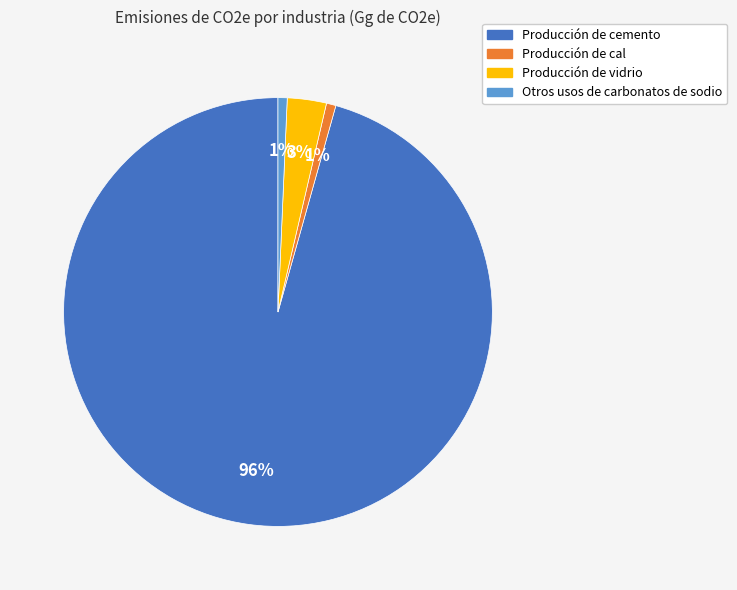

Combined, do Producción de vidrio and Producción de cal account for over 50%?

No